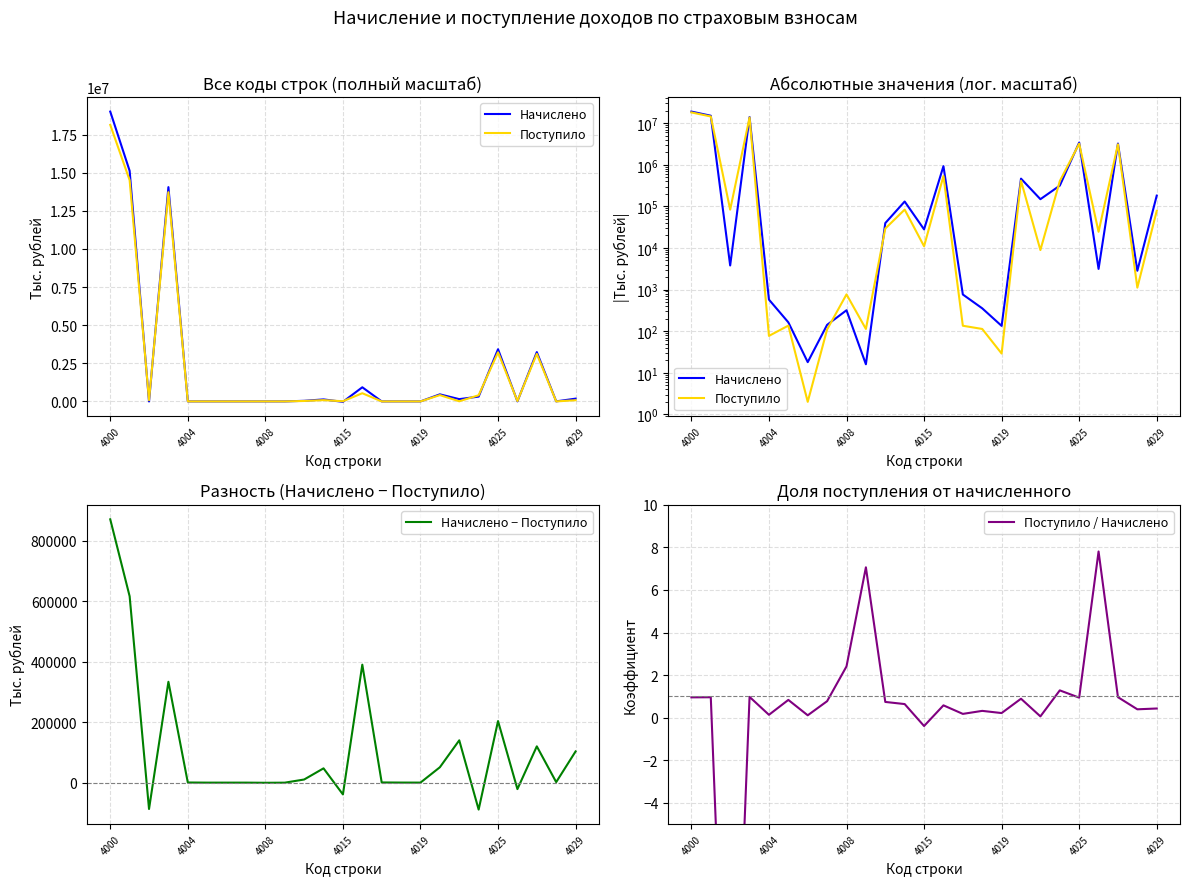

The value of Начислено − Поступило at 4025 is 203601. True or false?

True